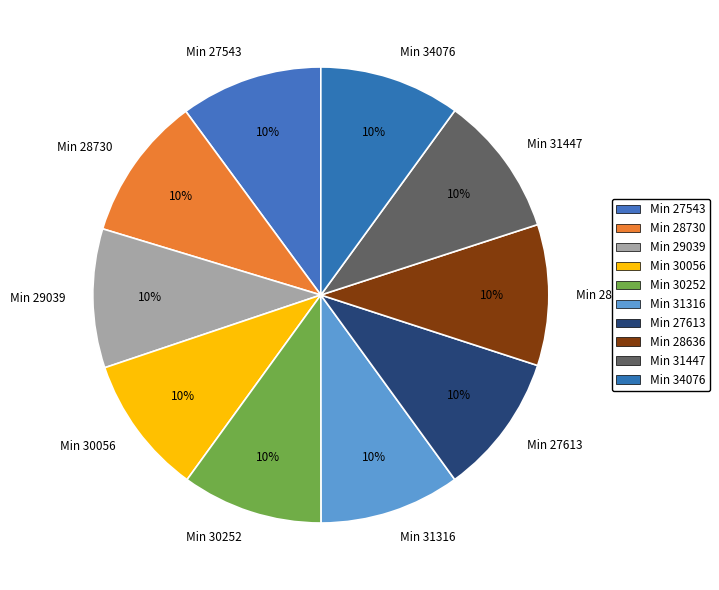

Is it true that Min 30252 is 10% of the pie?

True